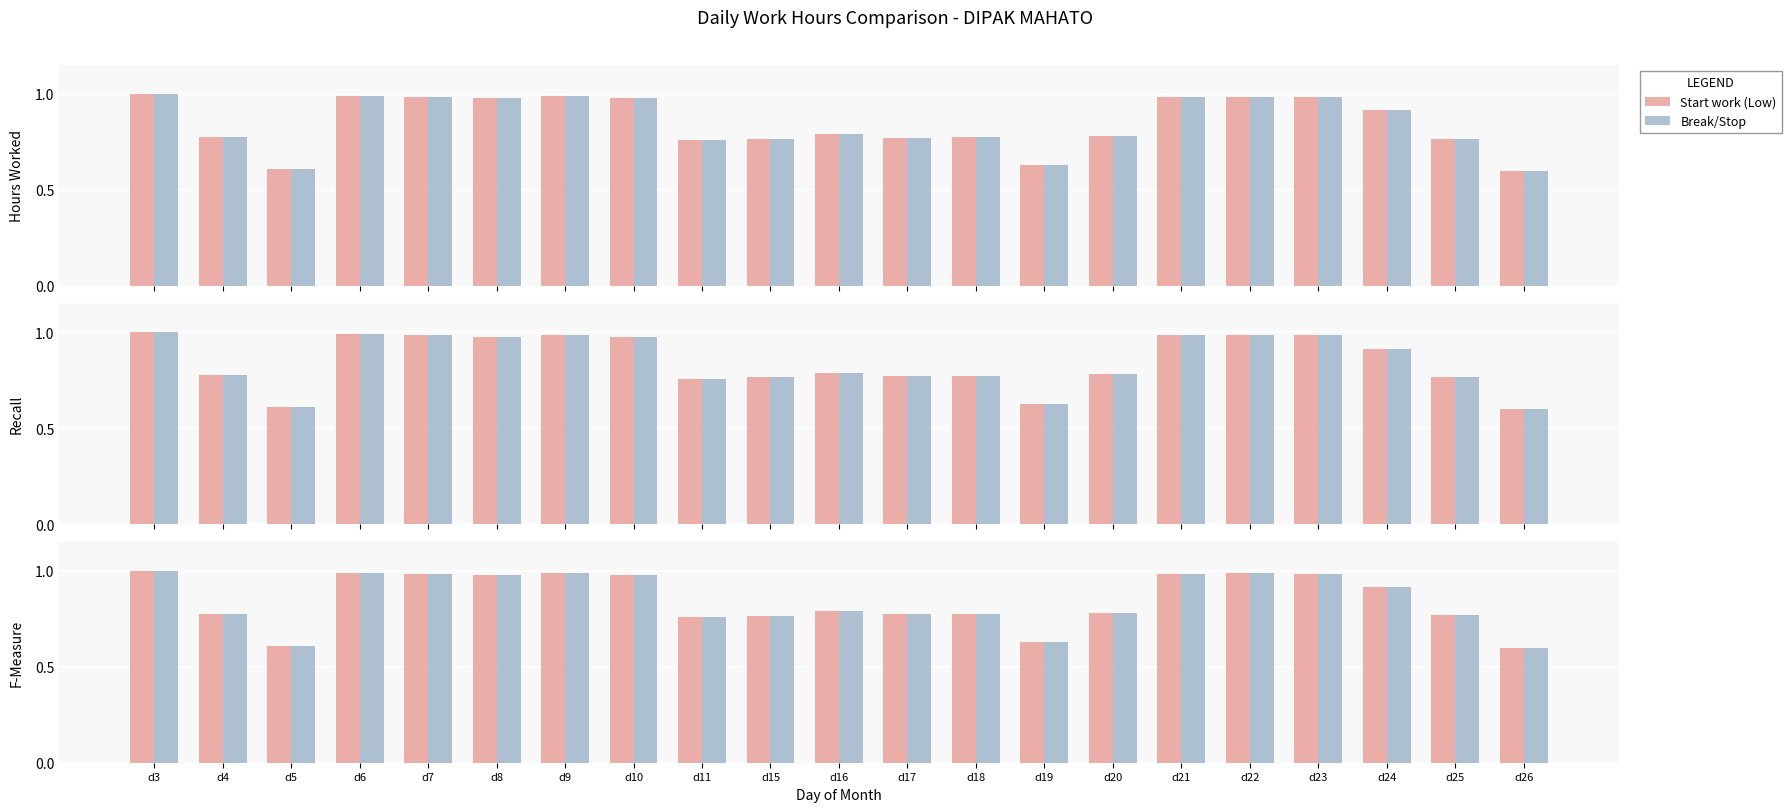

What is the value of the Start work (Low) bar at the 15th from the left?

0.8